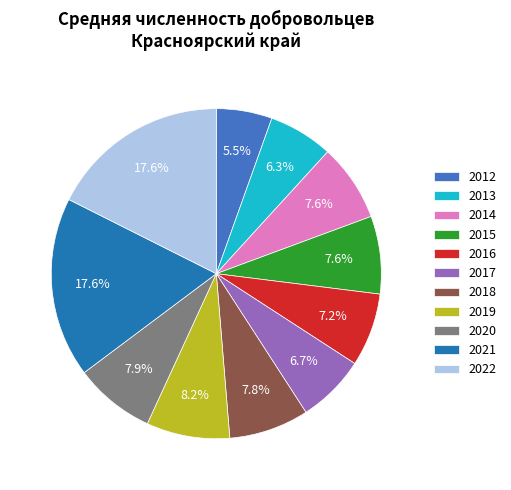

Which has a higher value, 2016 or 2021?

2021